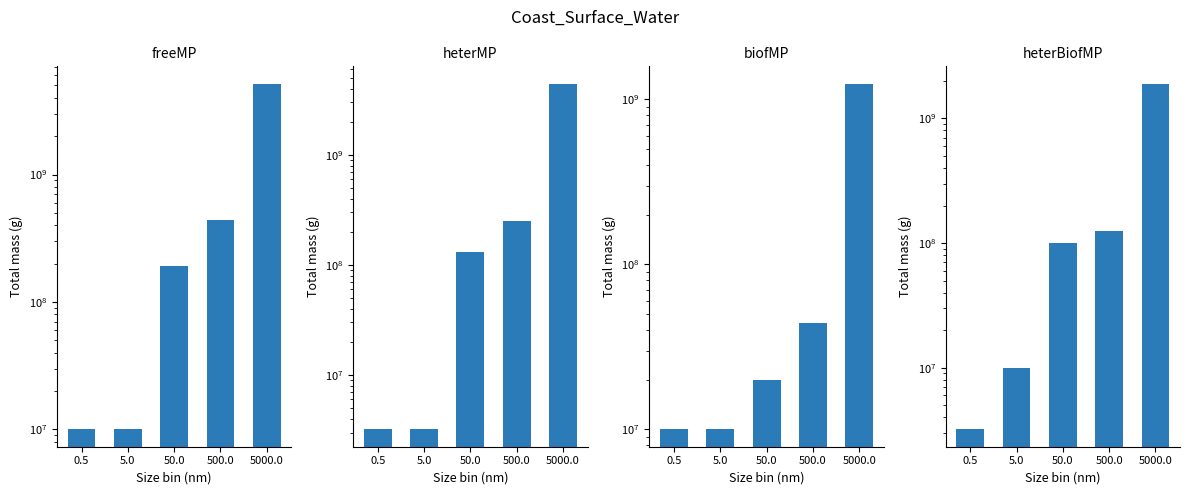

How many groups of bars are there?

5